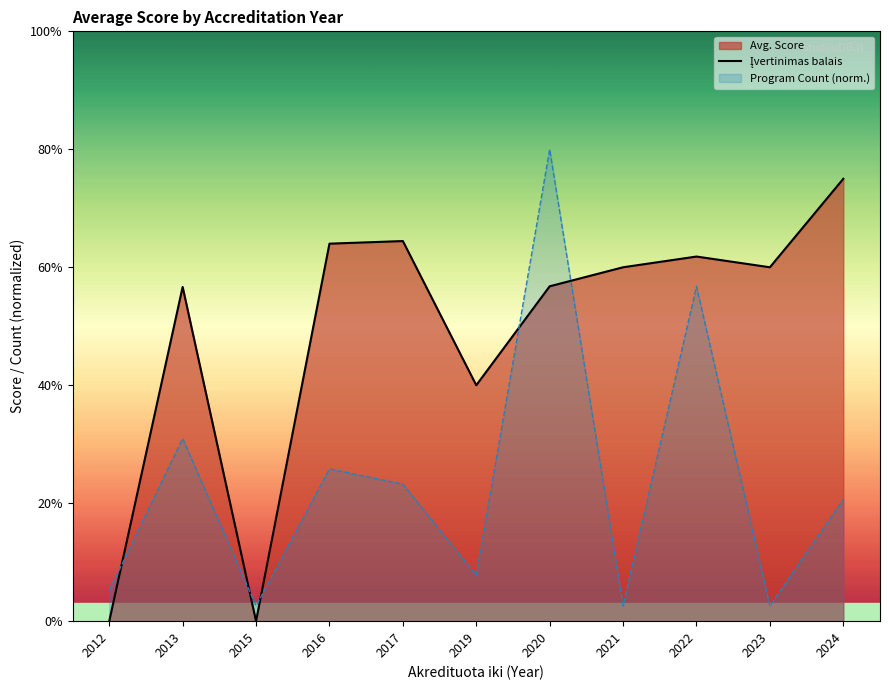

What is the difference between the second highest and minimum values?

3.2